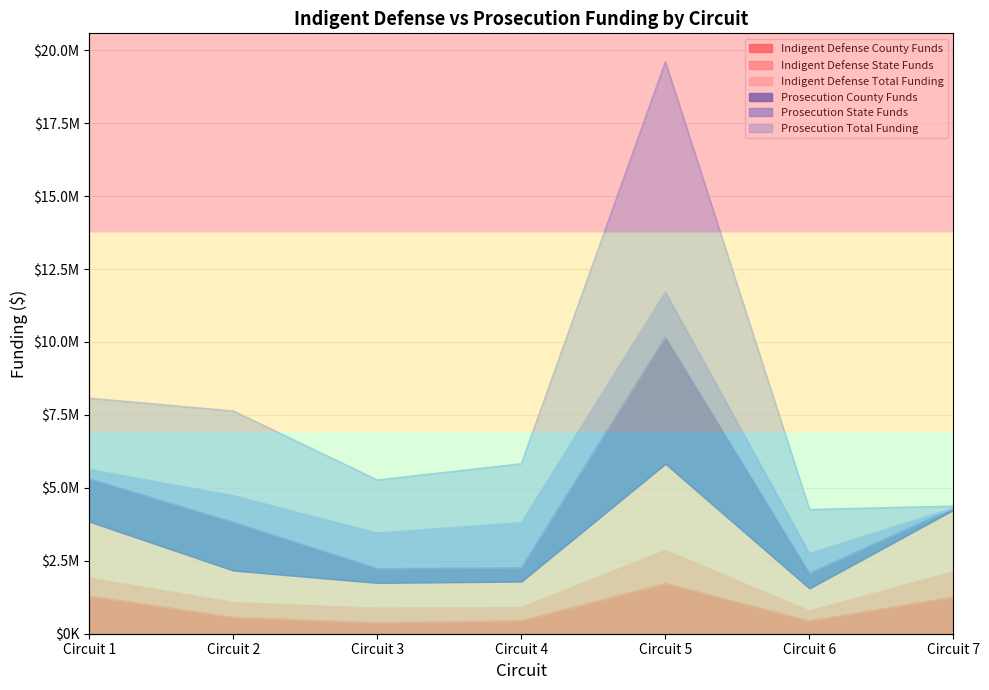

What is the maximum value shown in the chart?

19598464.0